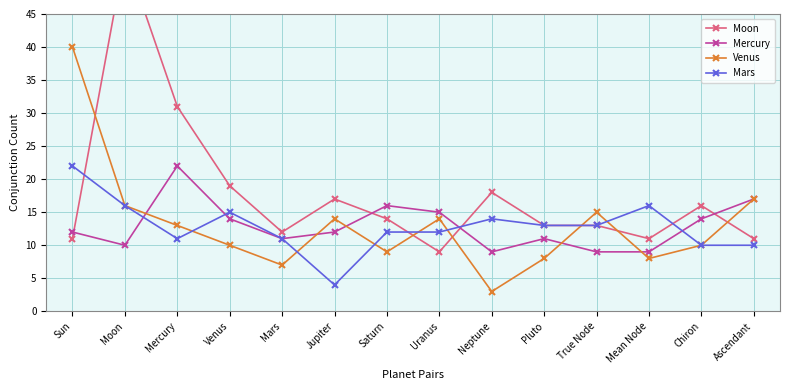

Reading left to right, what are all the values shown in this chart?

Moon: 11	54	31	19	12	17	14	9	18	13	13	11	16	11
Mercury: 12	10	22	14	11	12	16	15	9	11	9	9	14	17
Venus: 40	16	13	10	7	14	9	14	3	8	15	8	10	17
Mars: 22	16	11	15	11	4	12	12	14	13	13	16	10	10